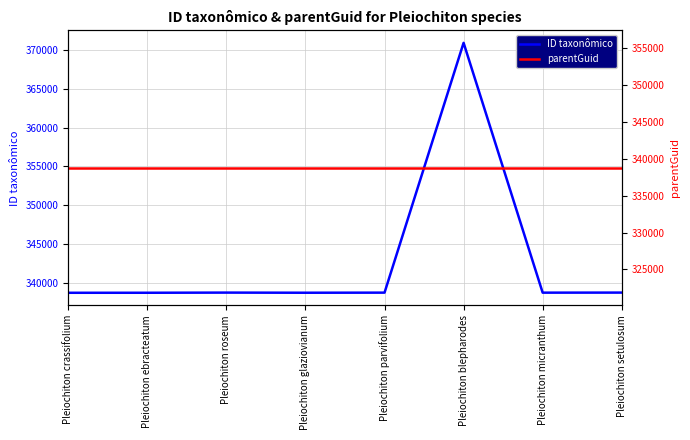

Reading left to right, extract all data points from this chart.

ID taxonômico: Pleiochiton crassifolium=338776	Pleiochiton ebracteatum=338779	Pleiochiton roseum=338799	Pleiochiton glaziovianum=338782	Pleiochiton parvifolium=338794	Pleiochiton blepharodes=370873	Pleiochiton micranthum=338792	Pleiochiton setulosum=338800
parentGuid: Pleiochiton crassifolium=338773	Pleiochiton ebracteatum=338773	Pleiochiton roseum=338773	Pleiochiton glaziovianum=338773	Pleiochiton parvifolium=338773	Pleiochiton blepharodes=338773	Pleiochiton micranthum=338773	Pleiochiton setulosum=338773